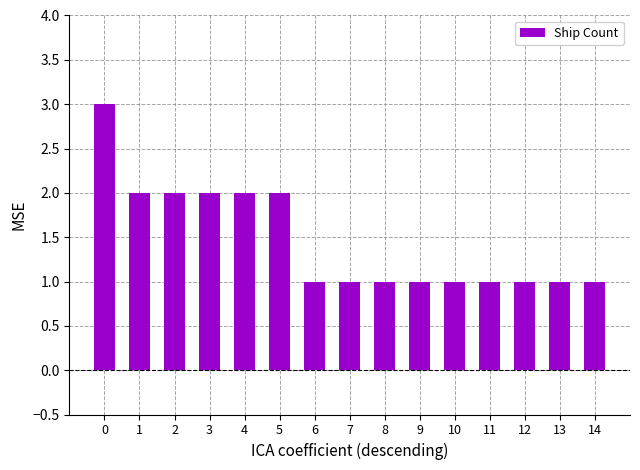

What value does the data have at 0?

3